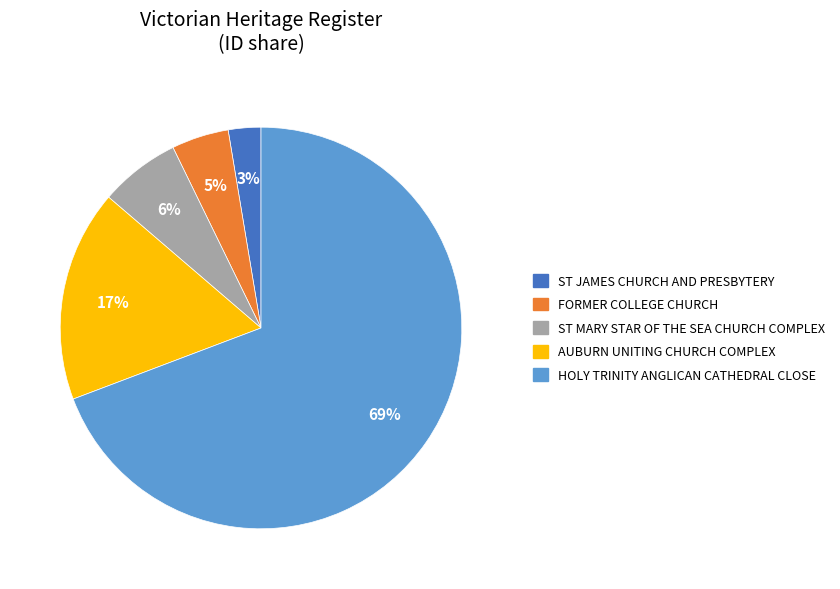

To the nearest percent, what percentage of the pie is HOLY TRINITY ANGLICAN CATHEDRAL CLOSE?

69%